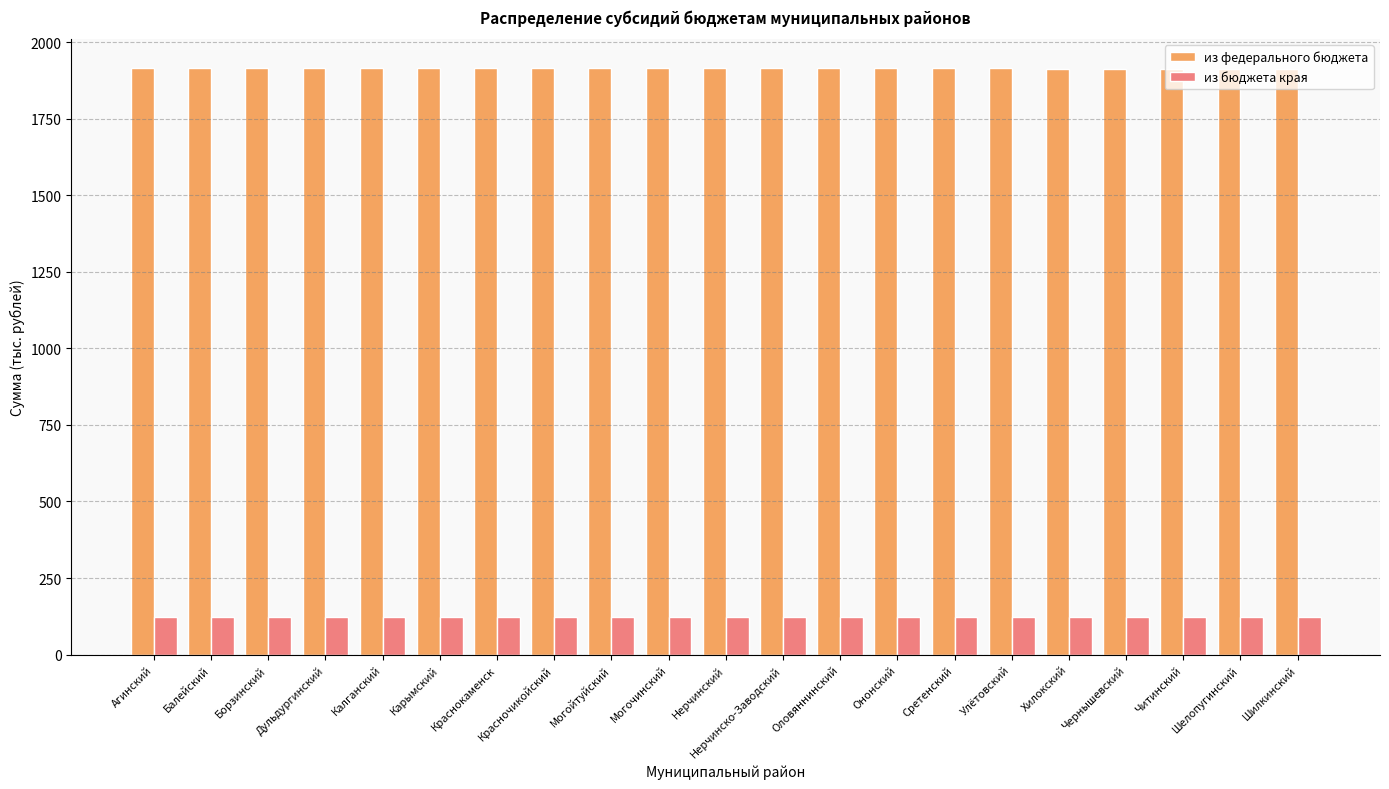

What is the spread (max minus min) of values at Хилокский?

1791.4